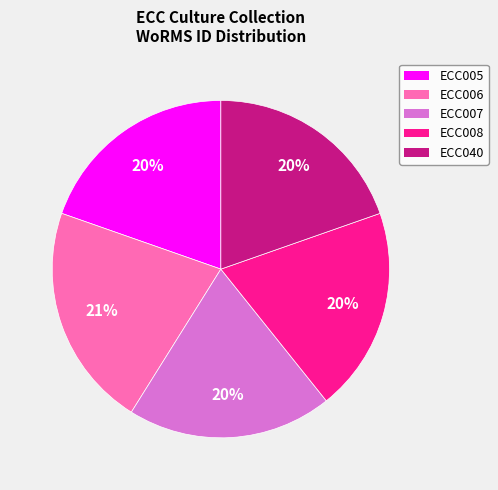

Does ECC007 account for over 50% of the chart?

No